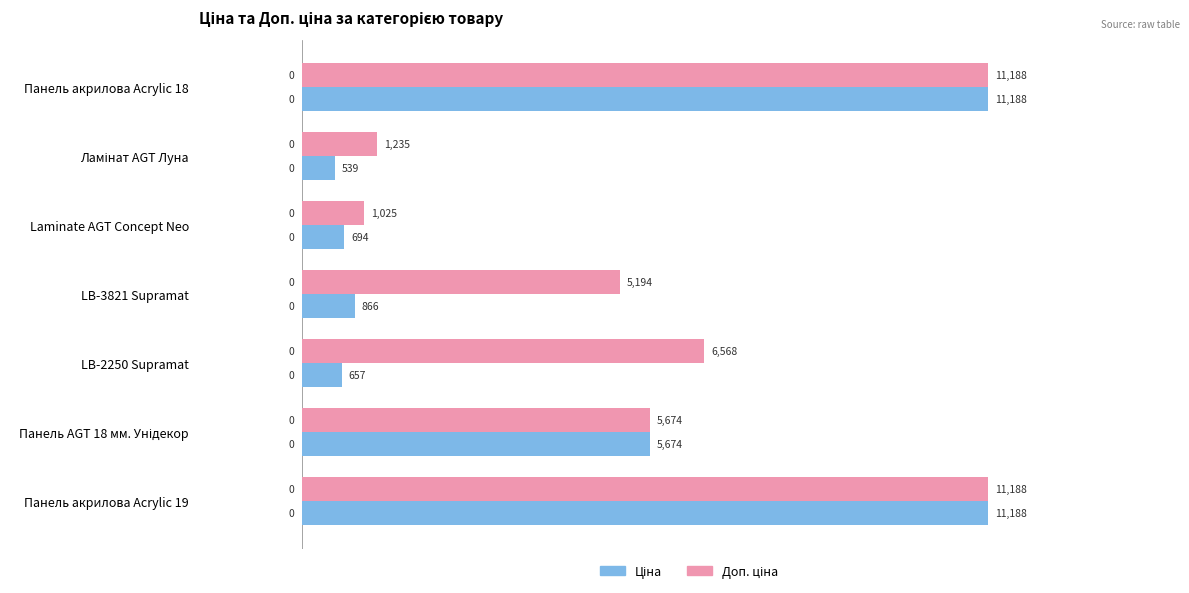

How many data points does each series have?

7